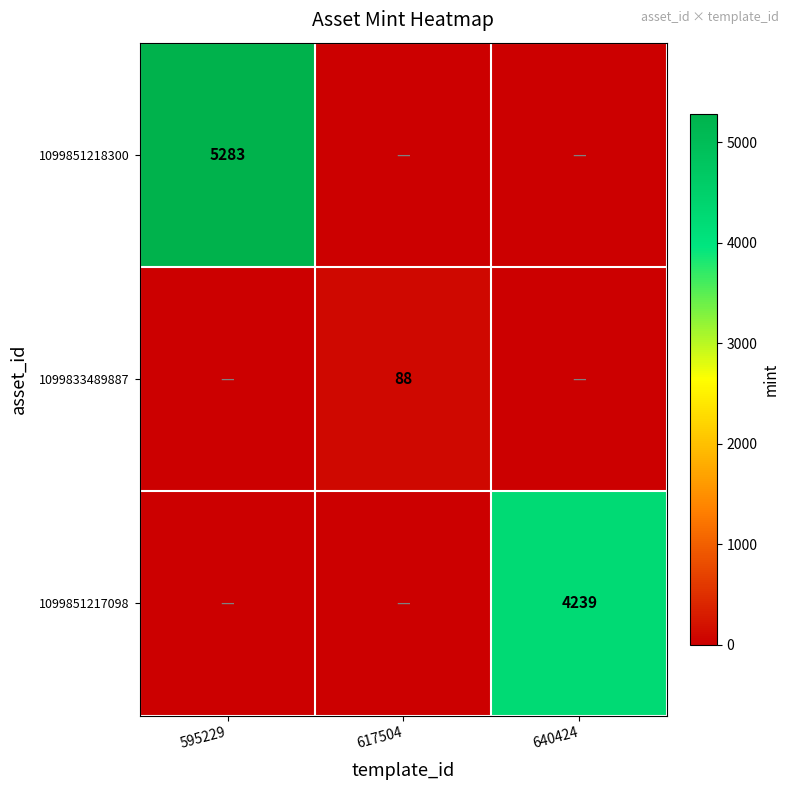

The 1099833489887 series shows 88 at 617504. True or false?

True